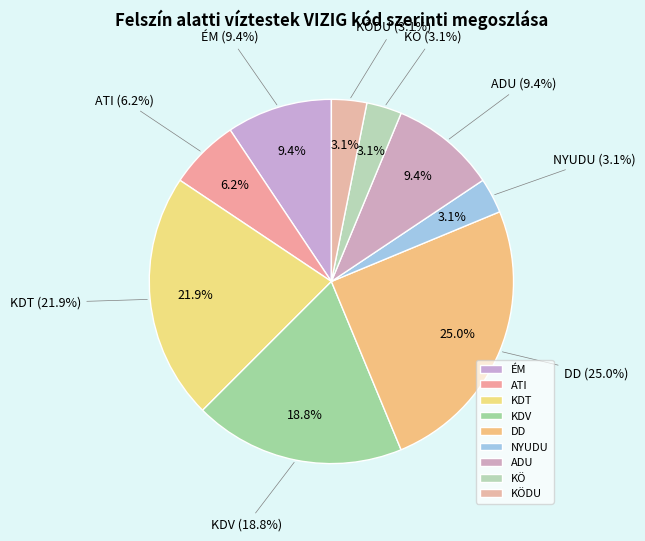

Is ADU the majority of the pie?

No